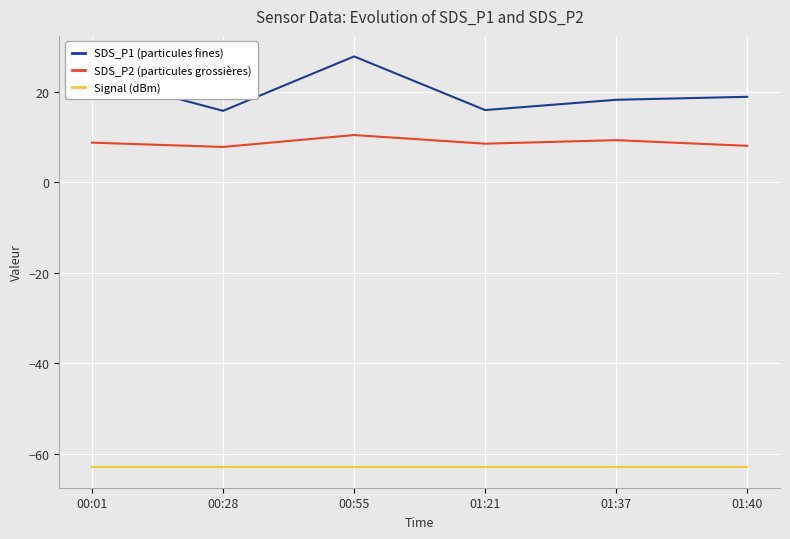

What position from the left is 01:40?

6